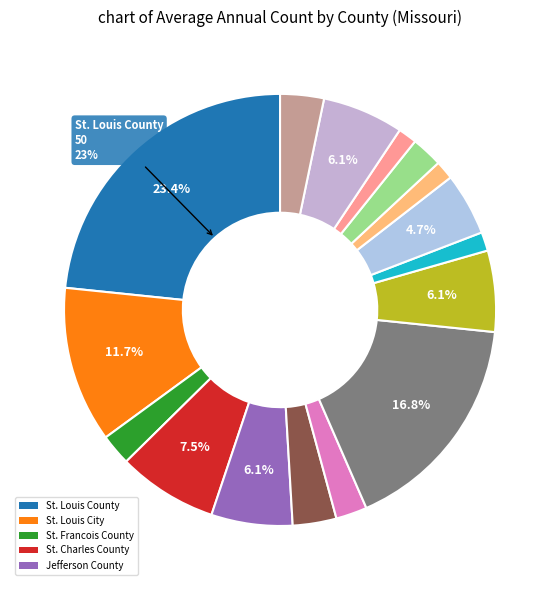

Count the number of slices in the pie.

16